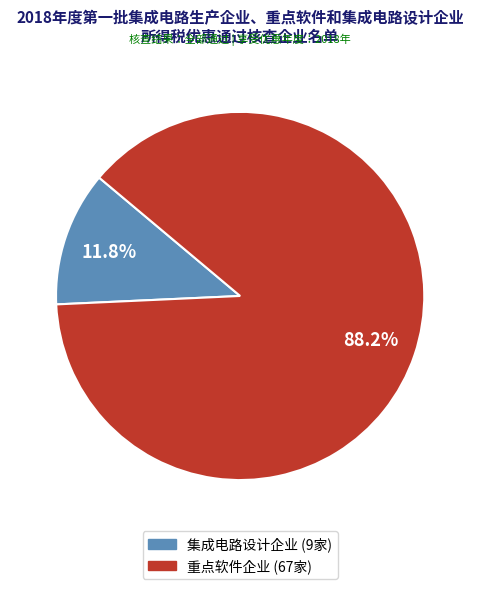

Count the number of slices in the pie.

2